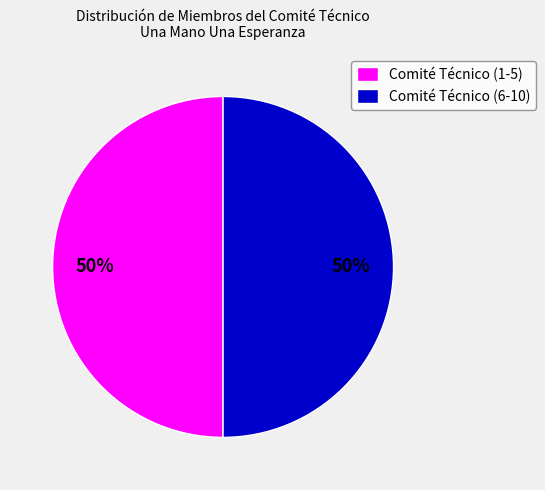

How many segments does this pie chart have?

2